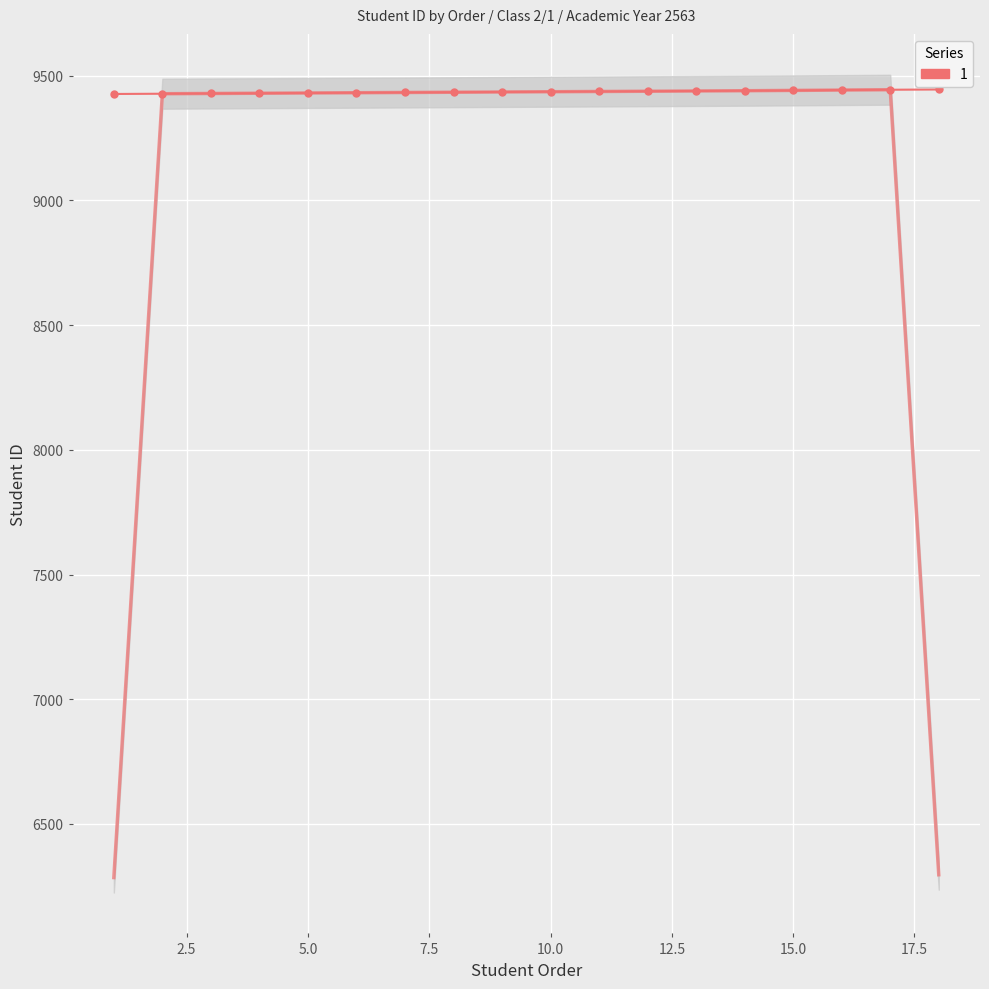

The chart shows a value of 14322 at 2. True or false?

False